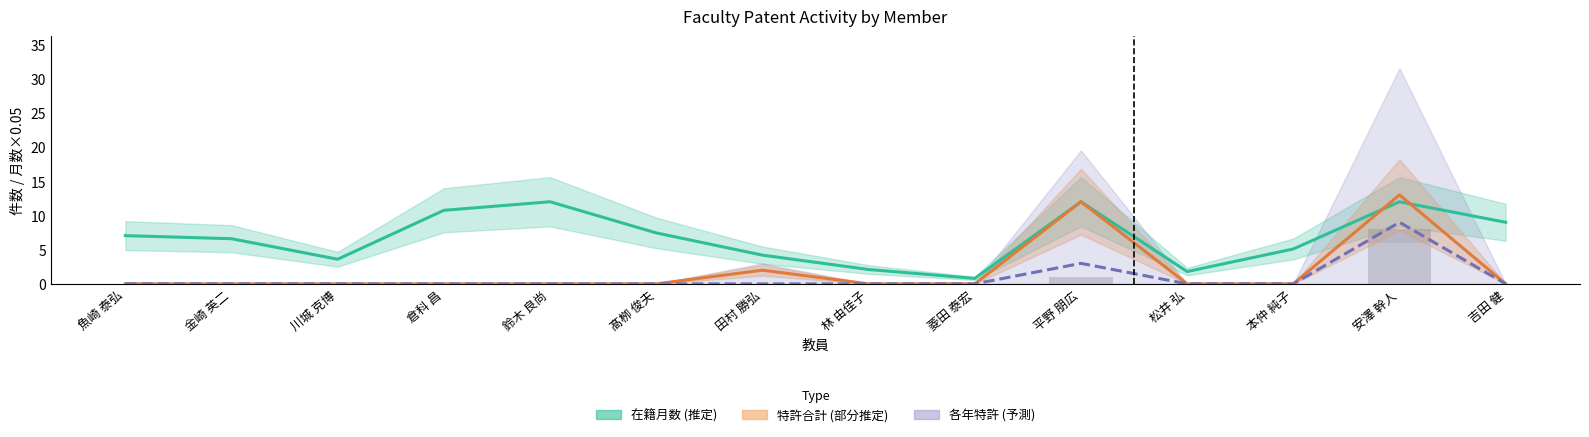

Is it true that 特許合計 equals 12.0 at 平野 朋広?

True